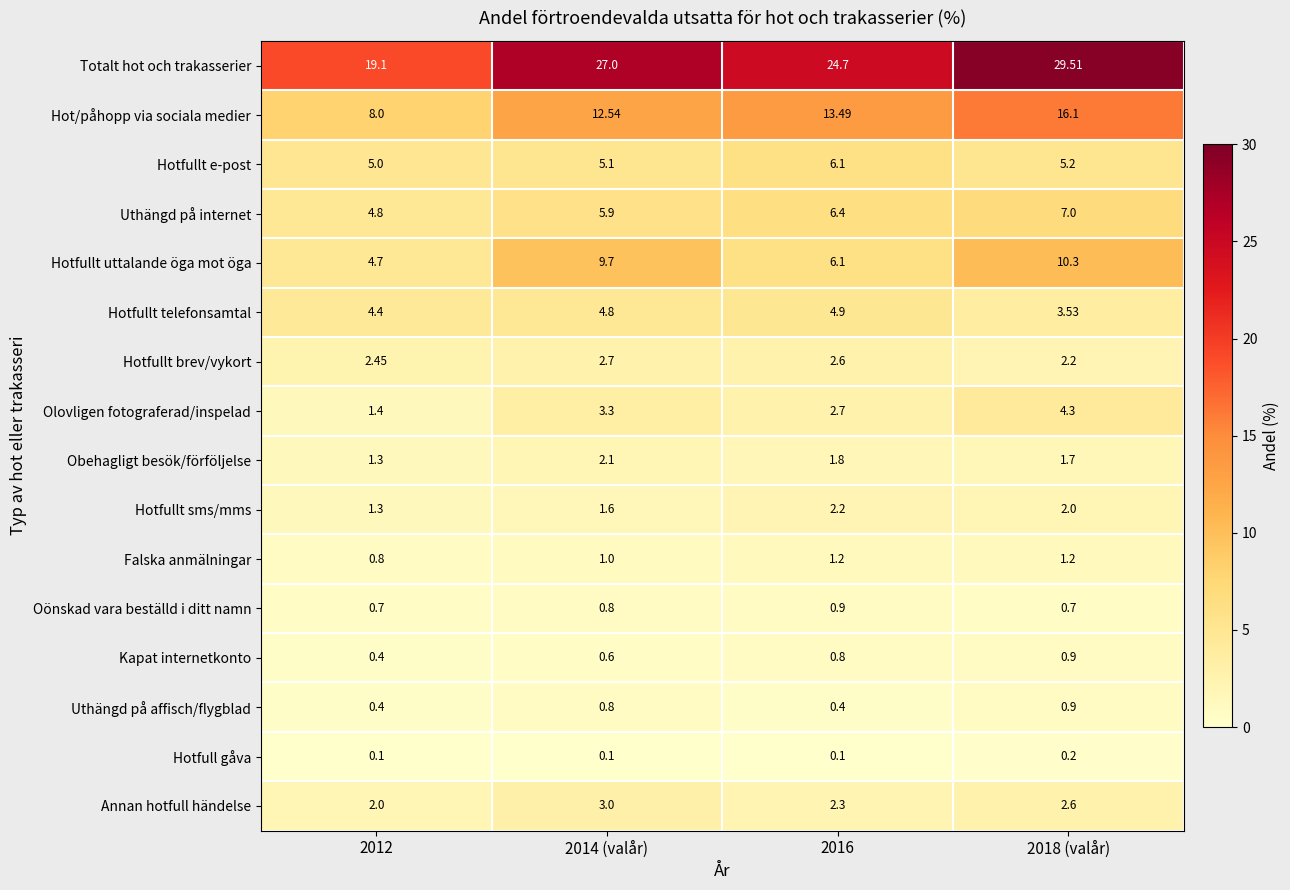

Is the value of Uthängd på internet at 2014 (valår) greater than the value of Hot/påhopp via sociala medier at 2012?

No